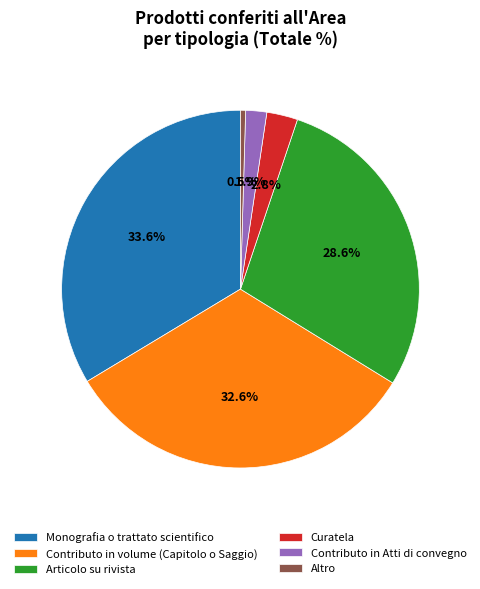

To the nearest percent, what is the average slice percentage?

17%